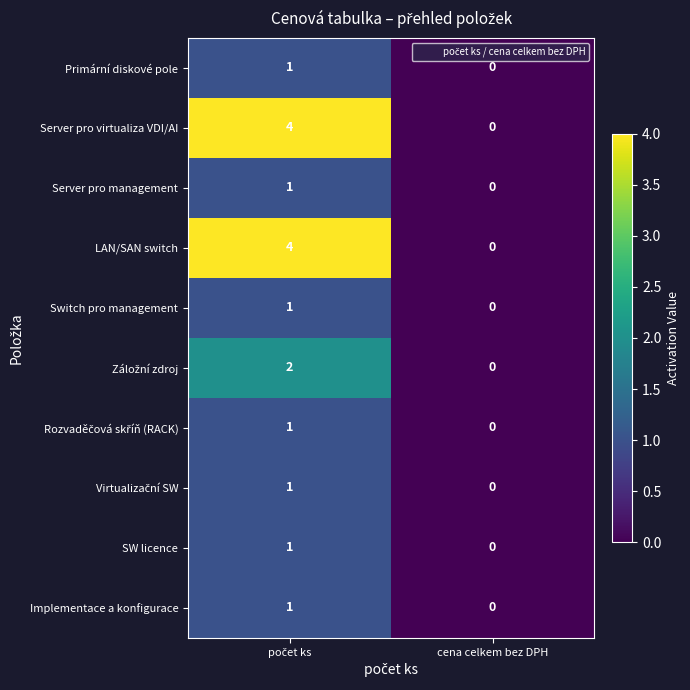

At how many categories does at least one series exceed 2?

1